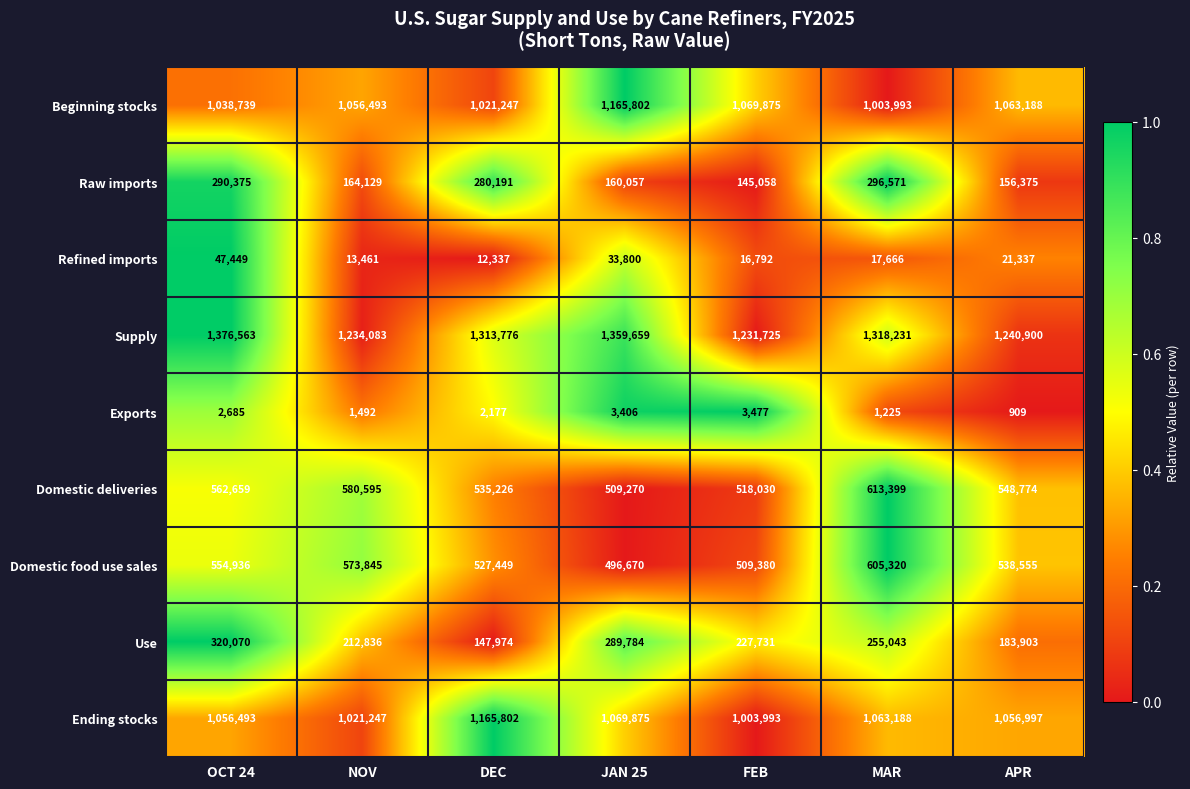

The value of Ending stocks at NOV is 1021247. True or false?

True